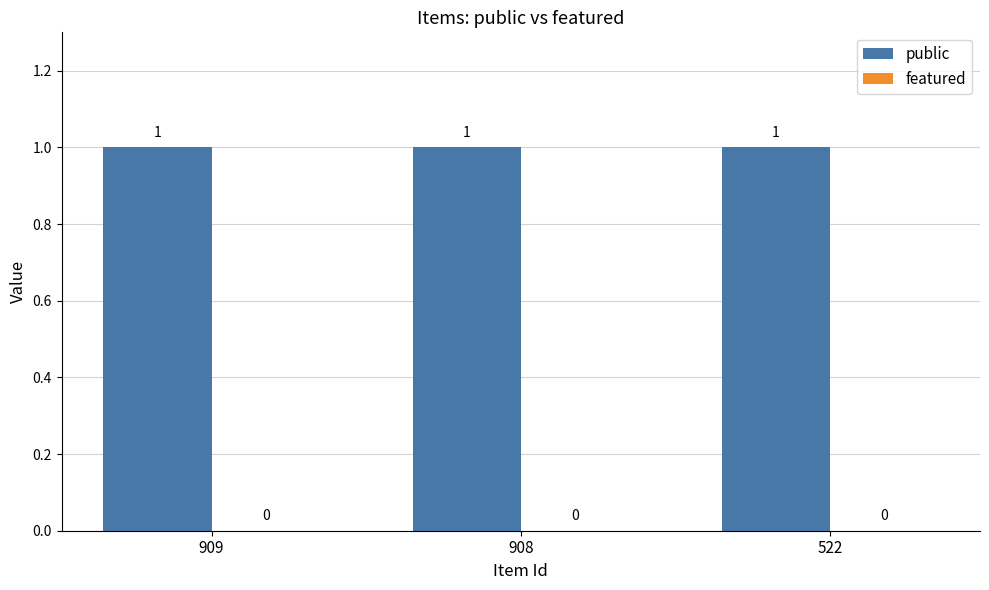

Rank the series at 908 from lowest to highest value.

featured, public